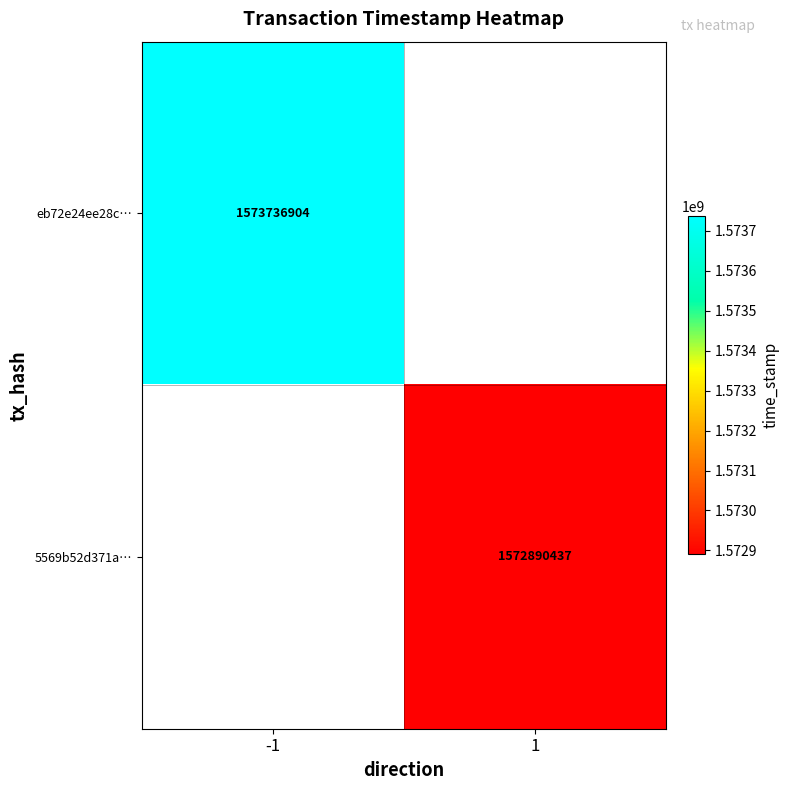

Count the number of categories in the chart.

2